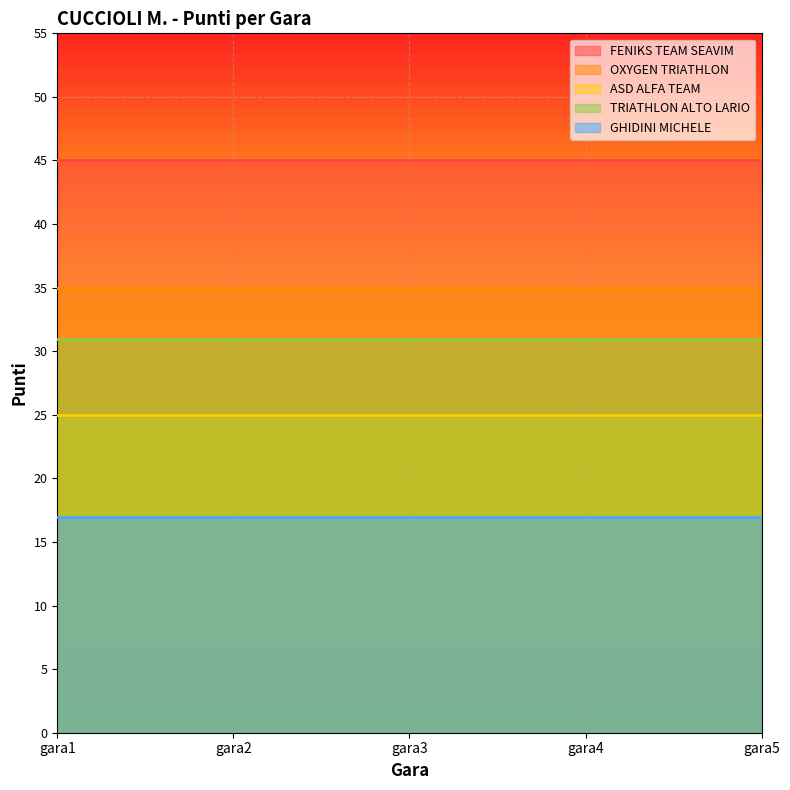

At which label is ASD ALFA TEAM closest to 25?

gara1